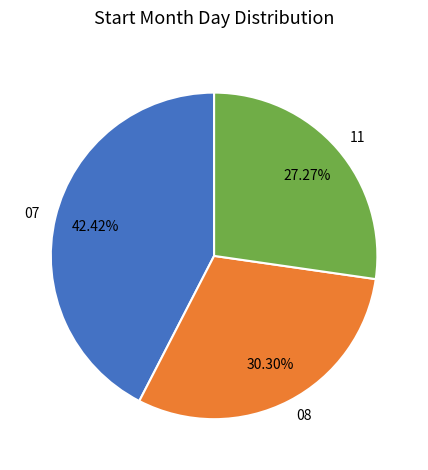

To the nearest percent, what is the combined percentage of 08 and 07?

73%